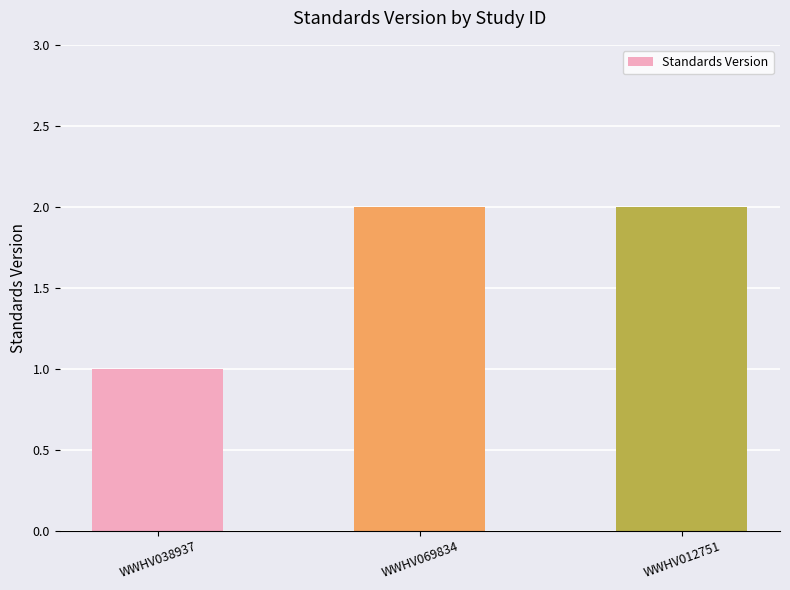

Is it true that the value at WWHV069834 is 1?

False